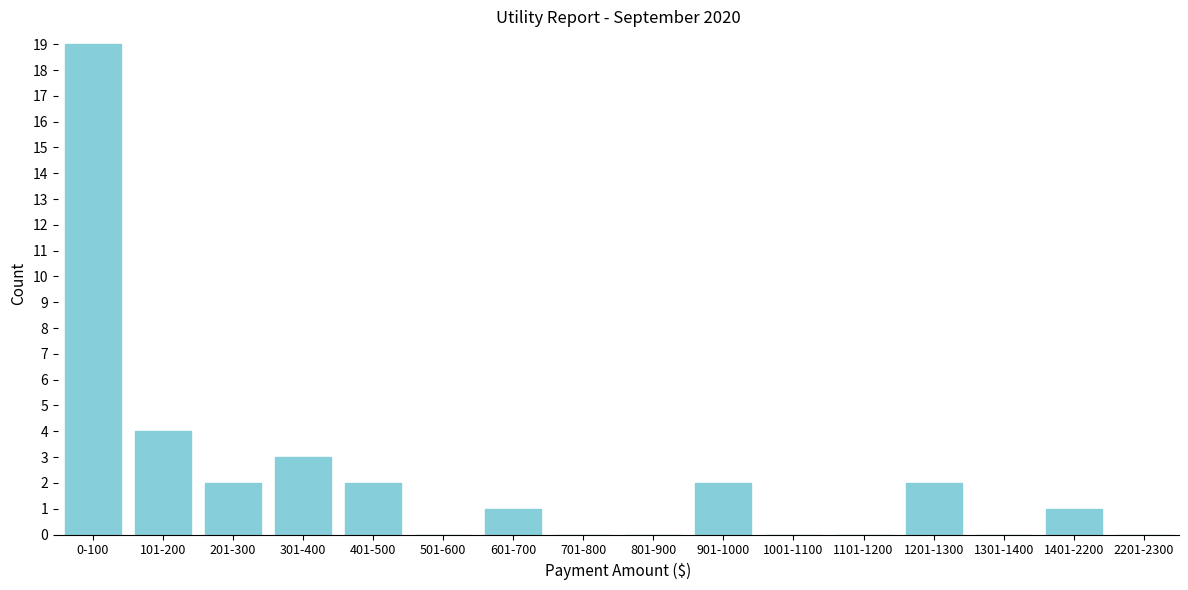

Reading left to right, list all the values displayed in this chart.

0-100=19	101-200=4	201-300=2	301-400=3	401-500=2	501-600=0	601-700=1	701-800=0	801-900=0	901-1000=2	1001-1100=0	1101-1200=0	1201-1300=2	1301-1400=0	1401-2200=1	2201-2300=0